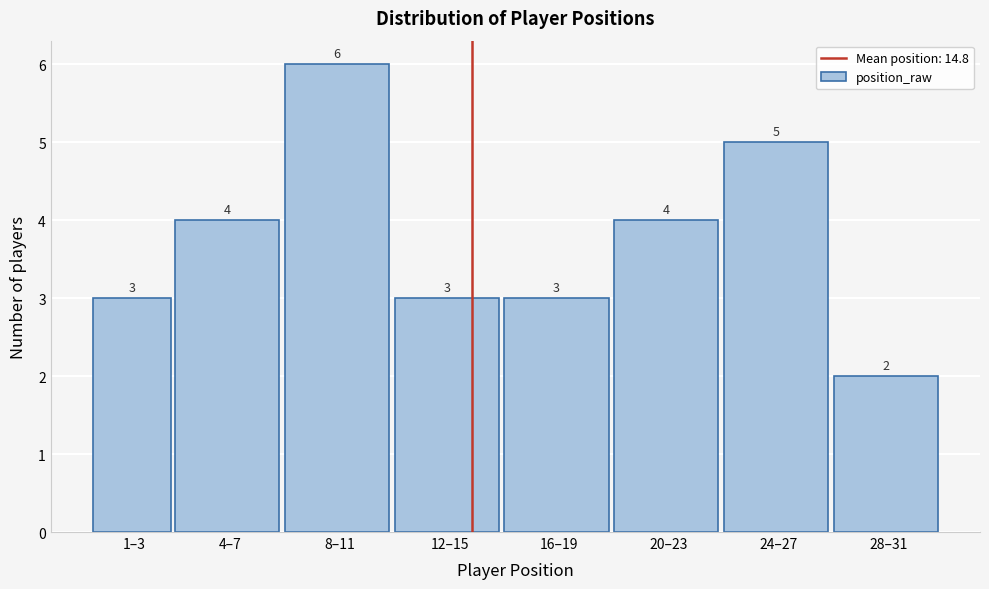

Reading left to right, extract all data points from this chart.

1–3=3	4–7=4	8–11=6	12–15=3	16–19=3	20–23=4	24–27=5	28–31=2